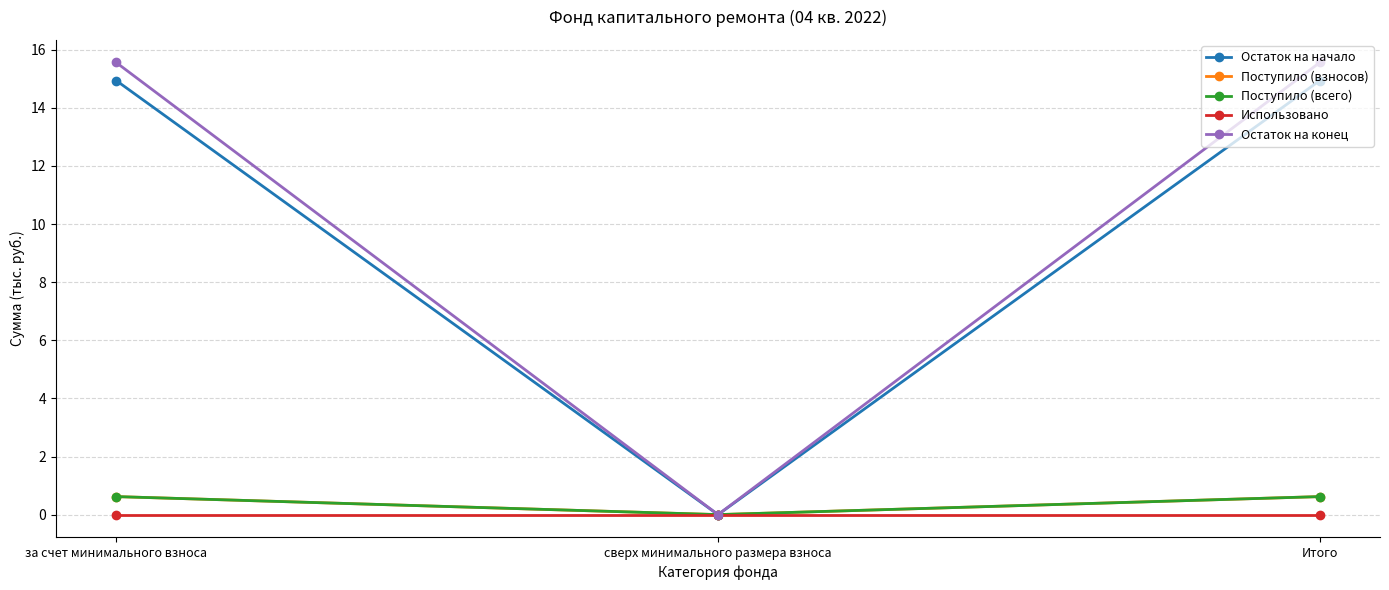

Does the chart display data point markers on the line(s)?

Yes